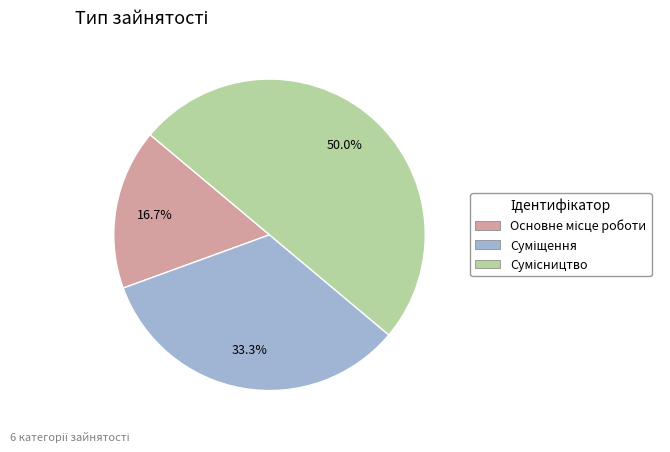

To the nearest percent, what is the combined percentage of Суміщення and Основне місце роботи?

50%